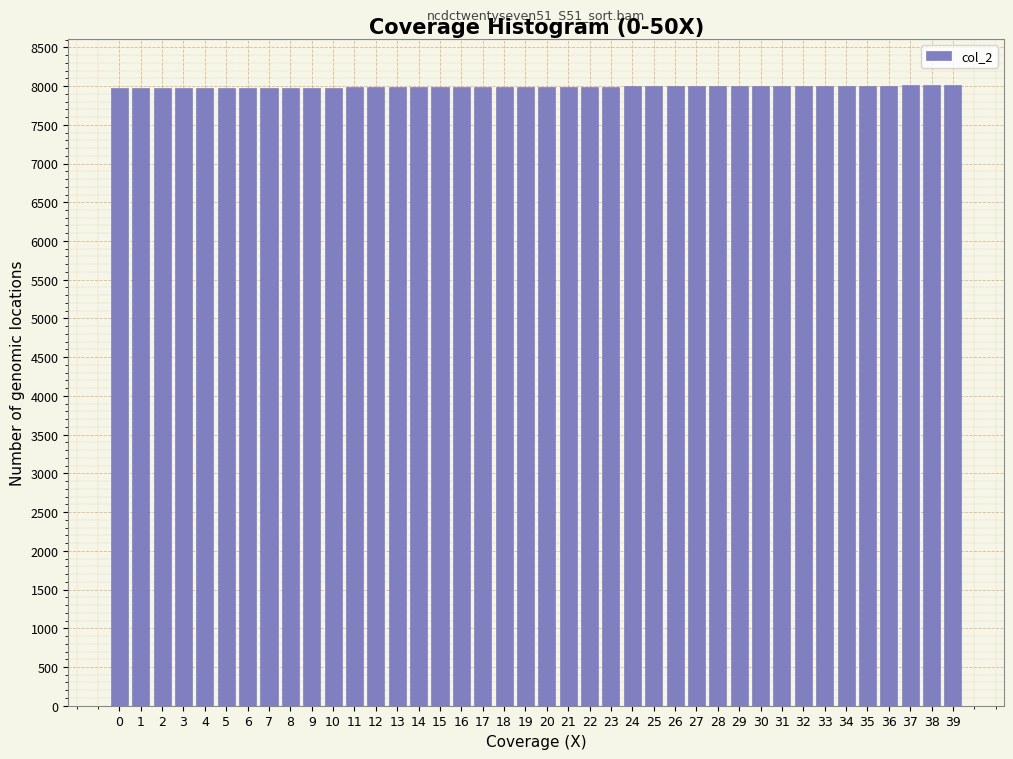

What is the sum of all values?

319620